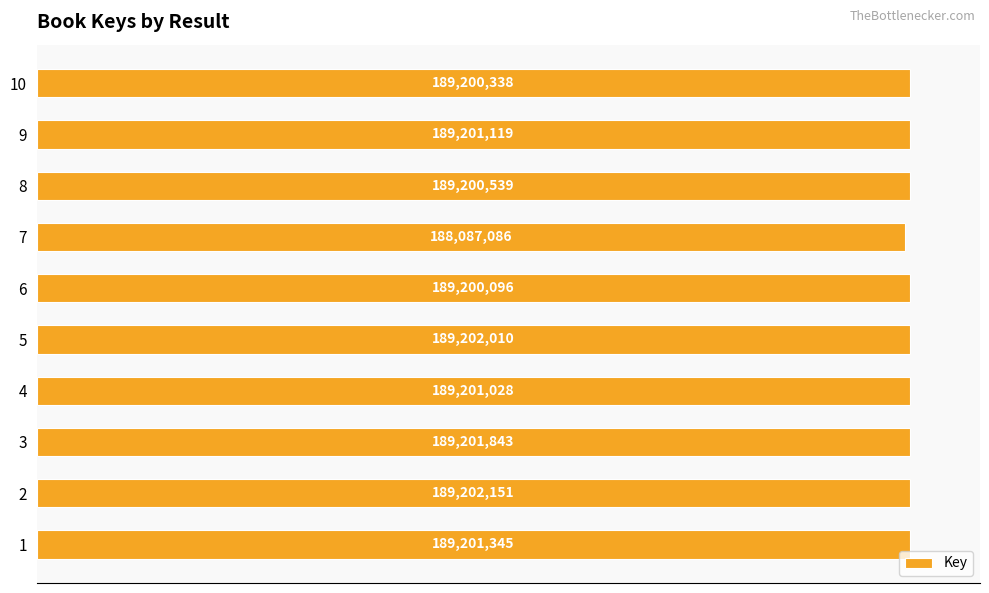

What is the minimum value shown in the chart?

188087086